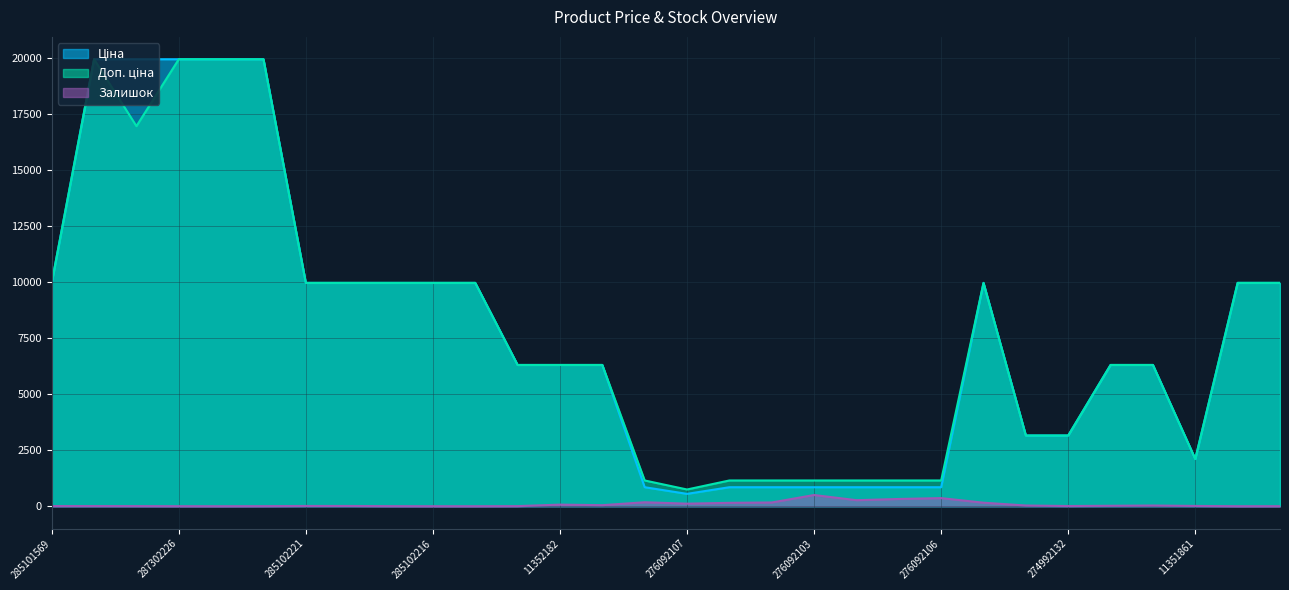

What is the approximate value of Доп. ціна at 276092105?

1149.7